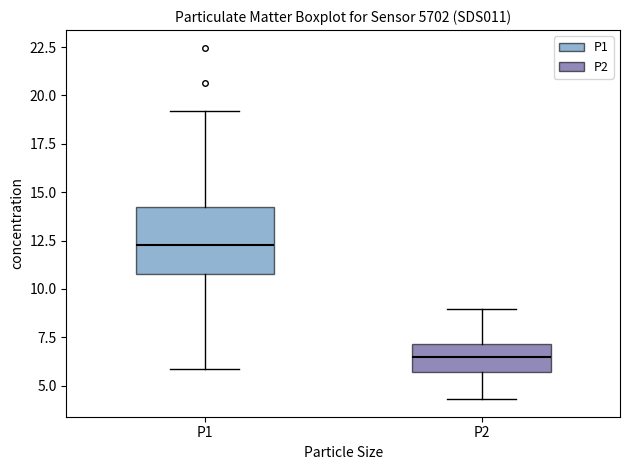

Reading left to right, read every box against the y-axis: the position of its median line, the range the box covers, and the ends of its whiskers. The values are not printed on the chart, so give them approximately, as read against the axis.

P1: median 12.5, box 11.0 to 14.0, whiskers 6.0 to 19.0
P2: median 6.5, box 5.5 to 7.0, whiskers 4.5 to 9.0